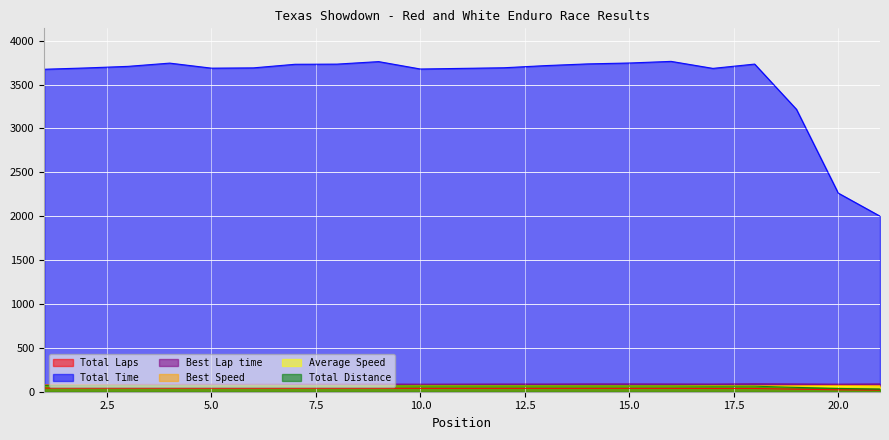

What are all the series names shown in the legend?

Total Laps, Total Time, Best Lap time, Best Speed, Average Speed, Total Distance